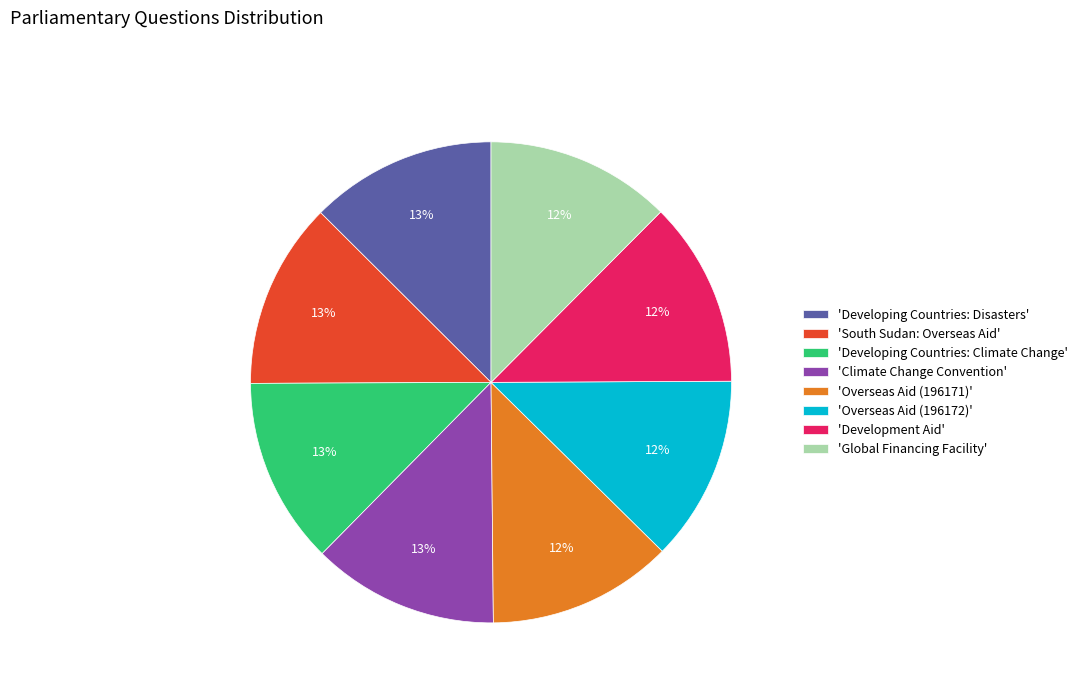

The 'Climate Change Convention' slice represents 13% of the pie. True or false?

True